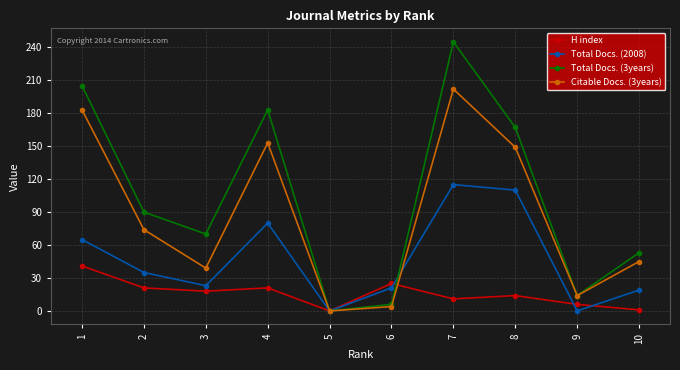

What is the average value of the Total Docs. (2008) series?

47